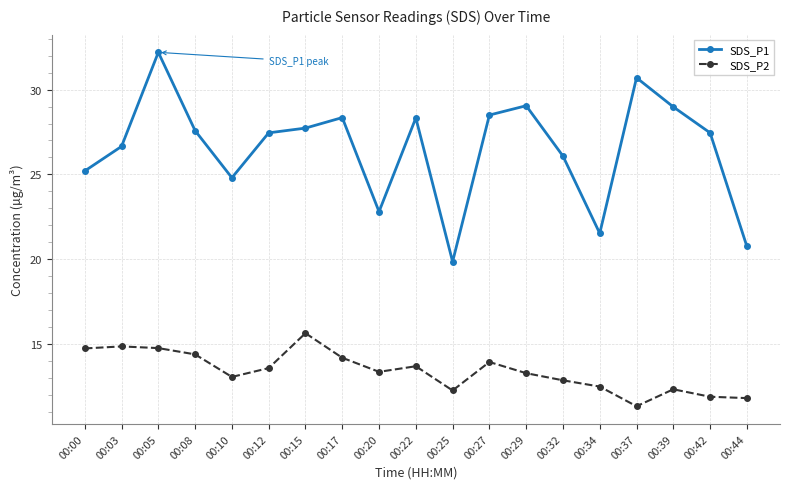

What is the maximum value for SDS_P2?

15.6